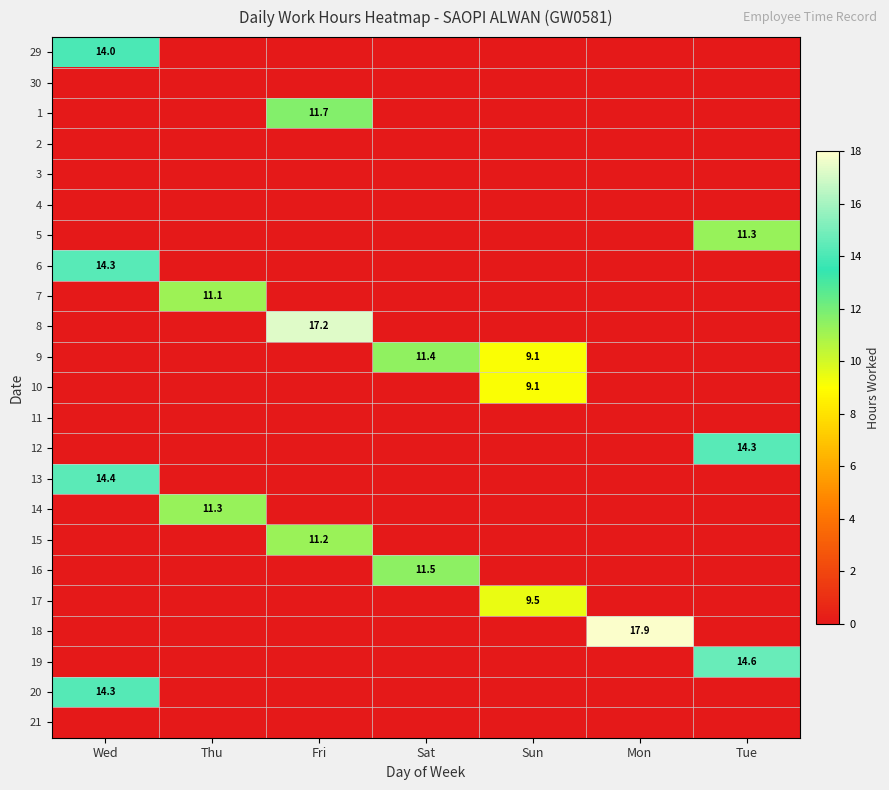

How many values in the 15 series exceed 0?

1